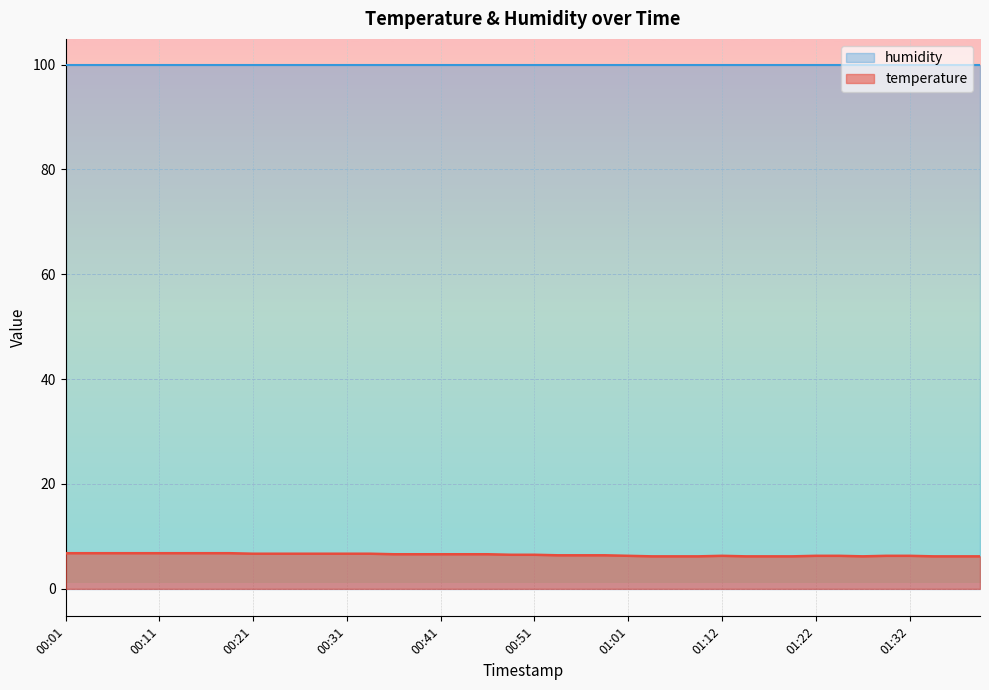

Which has a higher value, 00:23 or 01:24?

00:23